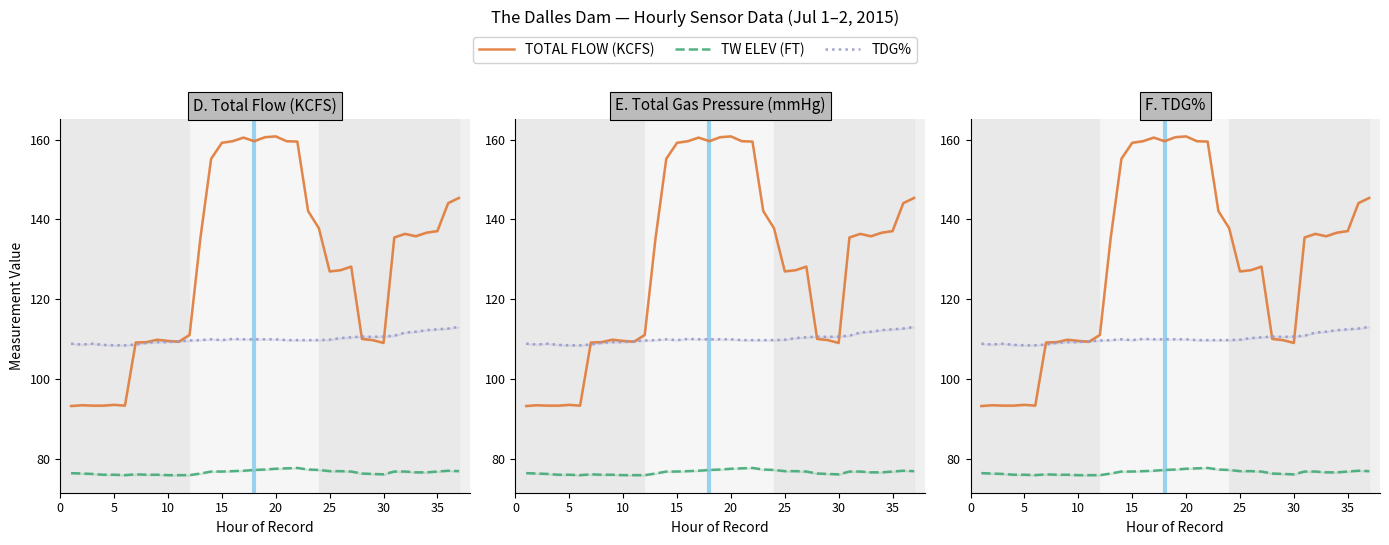

What are all the series names shown in the legend?

TOTAL FLOW (KCFS), TW ELEV (FT), TDG%